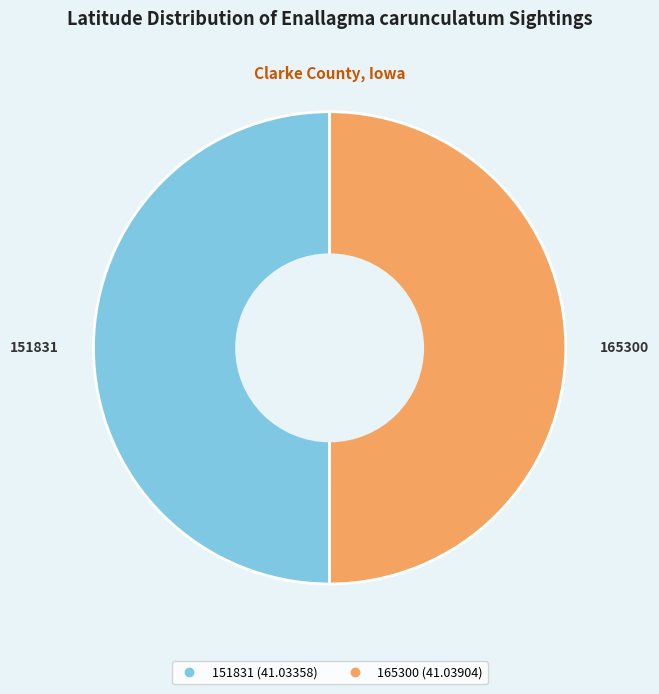

Approximately how many times larger is the value at 165300 compared to 151831?

1.0